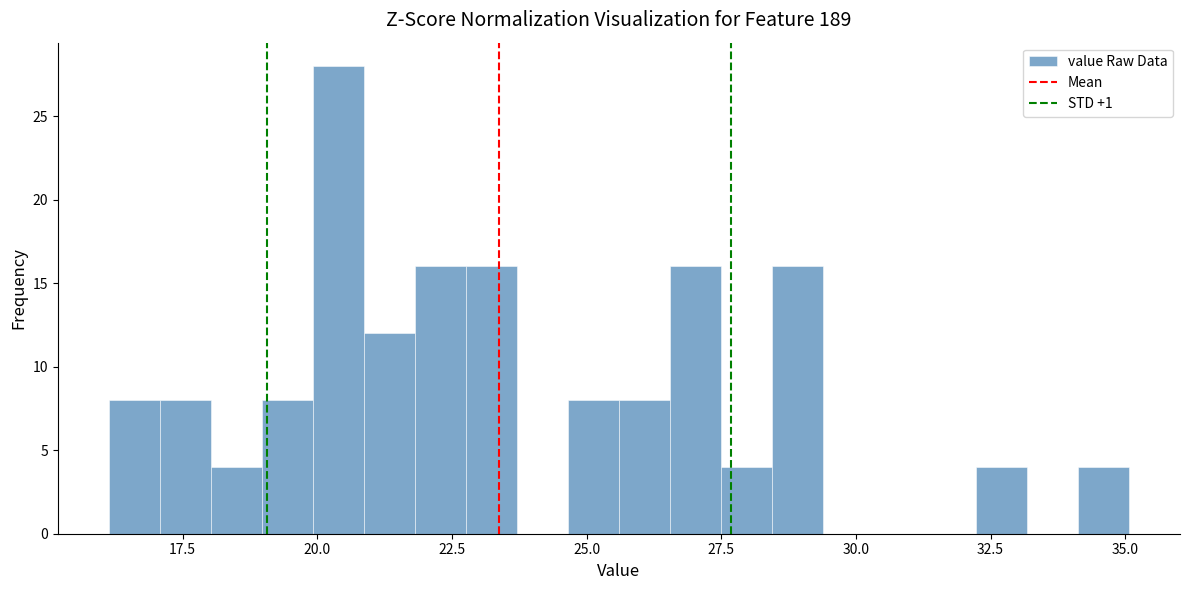

Read against the x-axis, roughly where is the centre of the tallest bar?

20.5